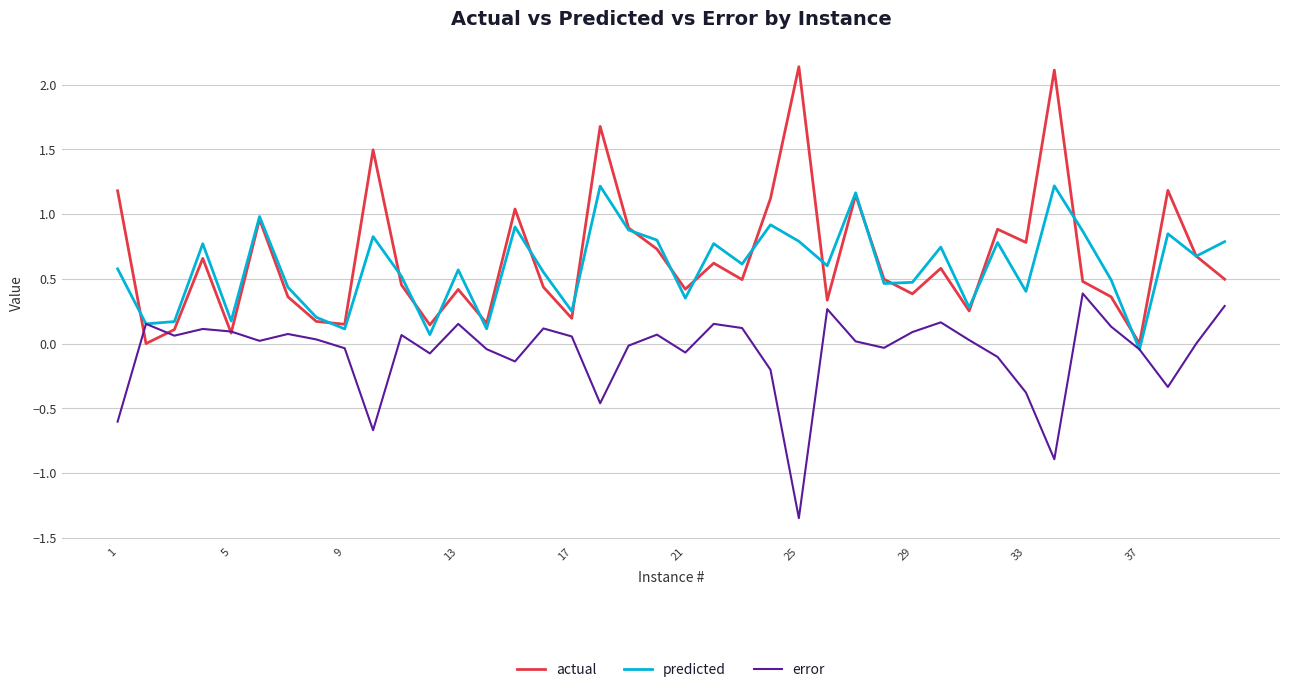

List the series in order of their peak value, highest first.

actual, predicted, error